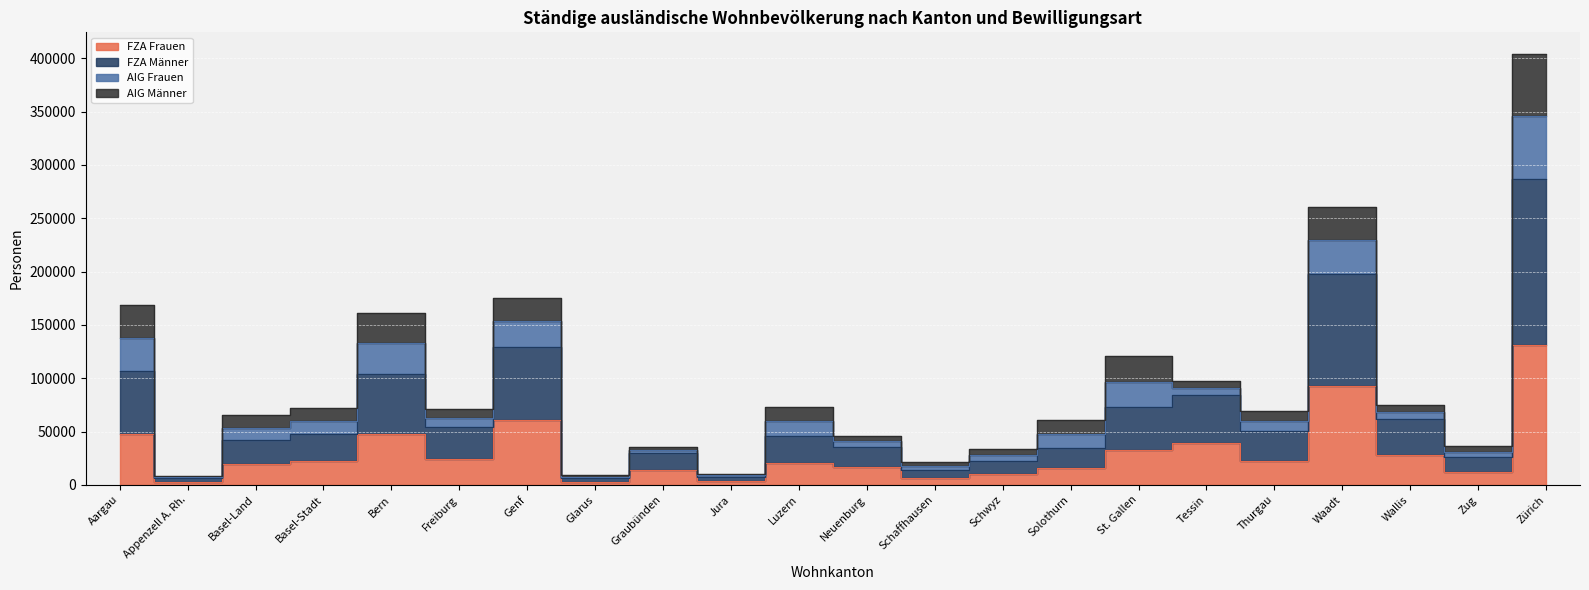

True or false: FZA Männer and FZA Frauen intersect in this chart.

False